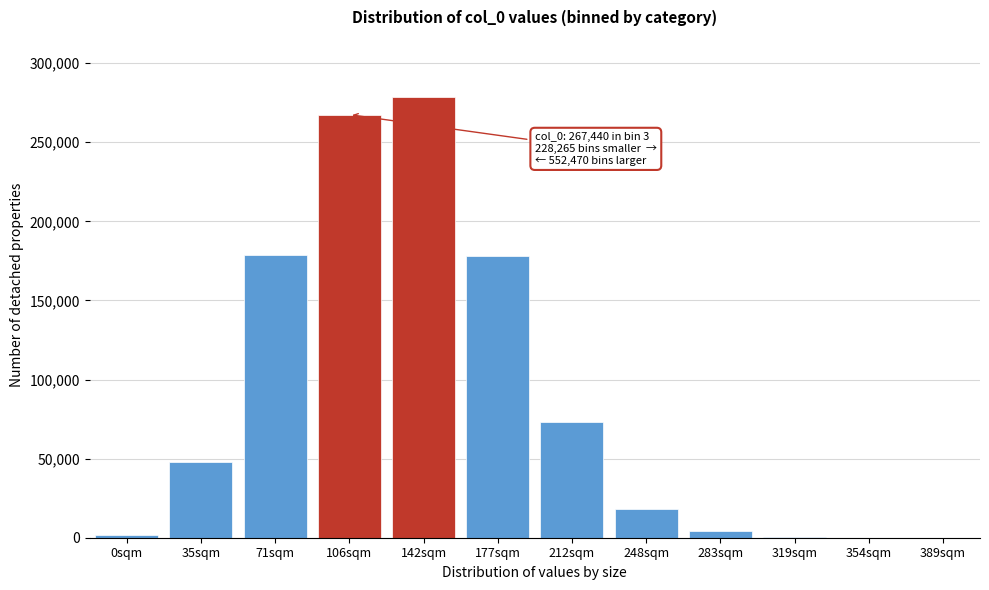

Which has a higher value, 177sqm or 106sqm?

106sqm